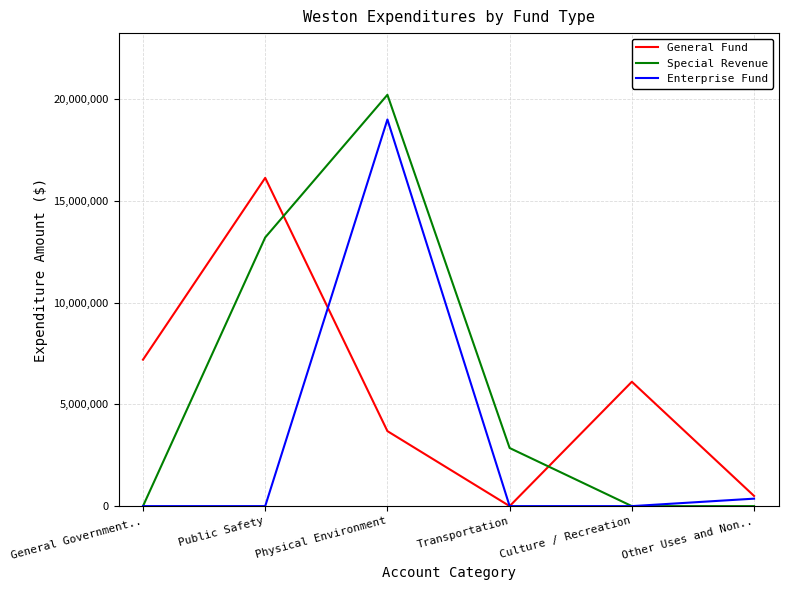

Which series changed the most between Public Safety and Physical Environment?

Enterprise Fund